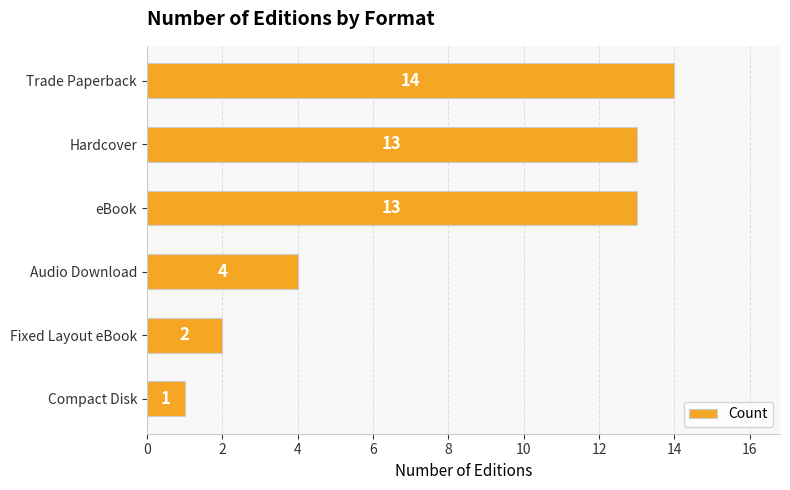

Reading top to bottom, extract all data points from this chart.

Trade Paperback=14	Hardcover=13	eBook=13	Audio Download=4	Fixed Layout eBook=2	Compact Disk=1